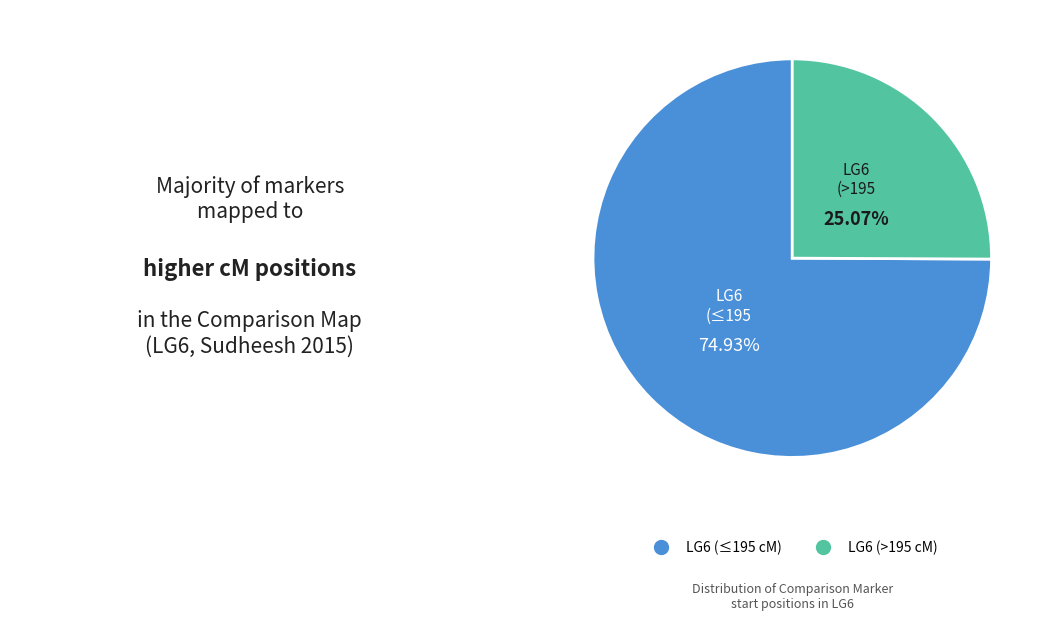

Does any single category account for the majority?

Yes